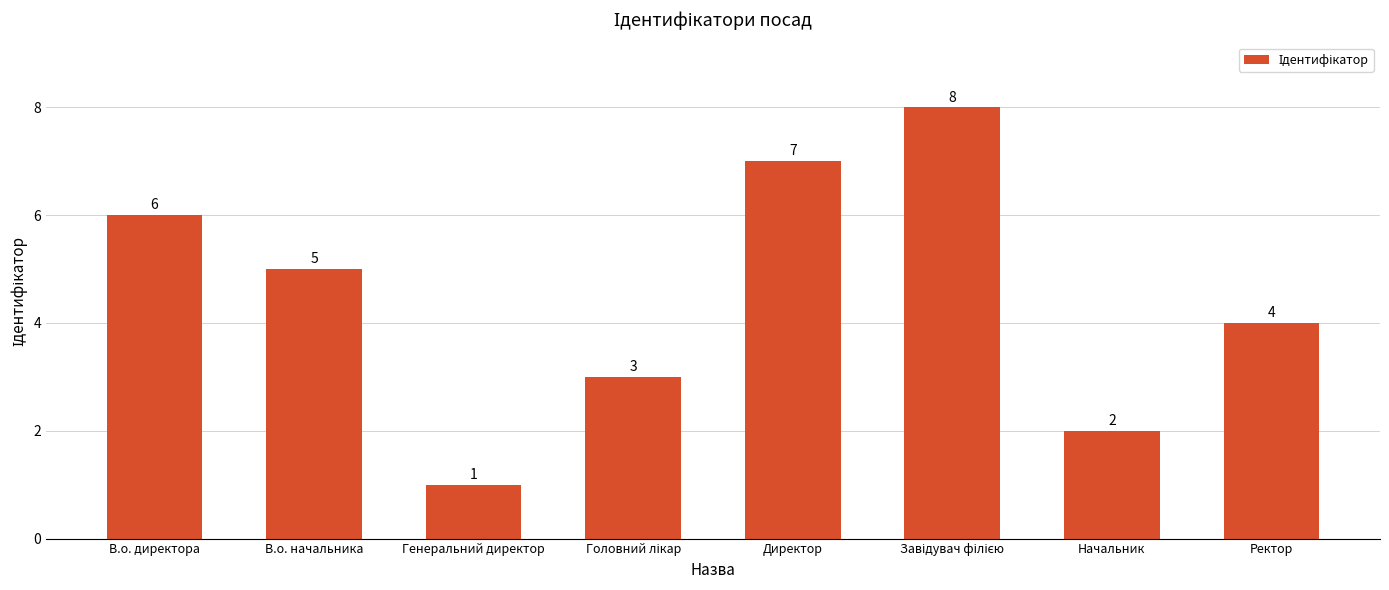

Between Генеральний директор and Директор, which is larger?

Директор